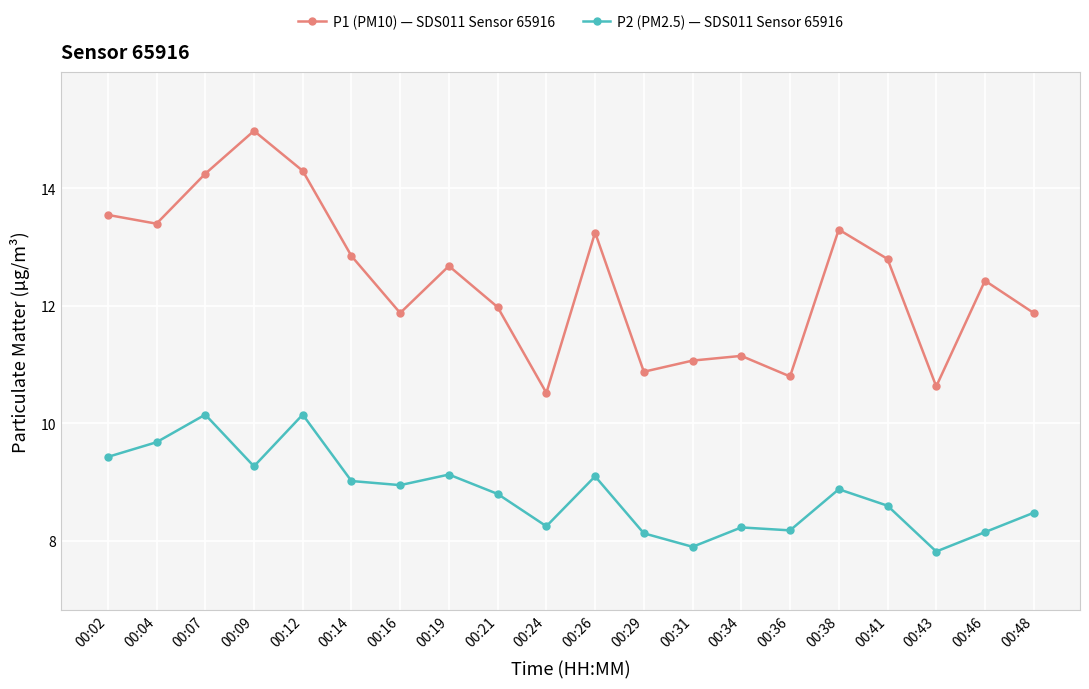

Where is the first local maximum for P1 (PM10) — SDS011 Sensor 65916?

00:09